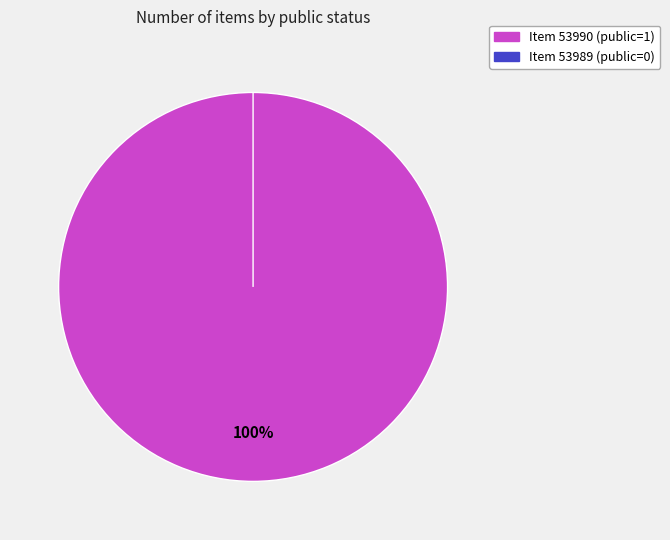

True or false: 53989 accounts for 0% of the total.

True